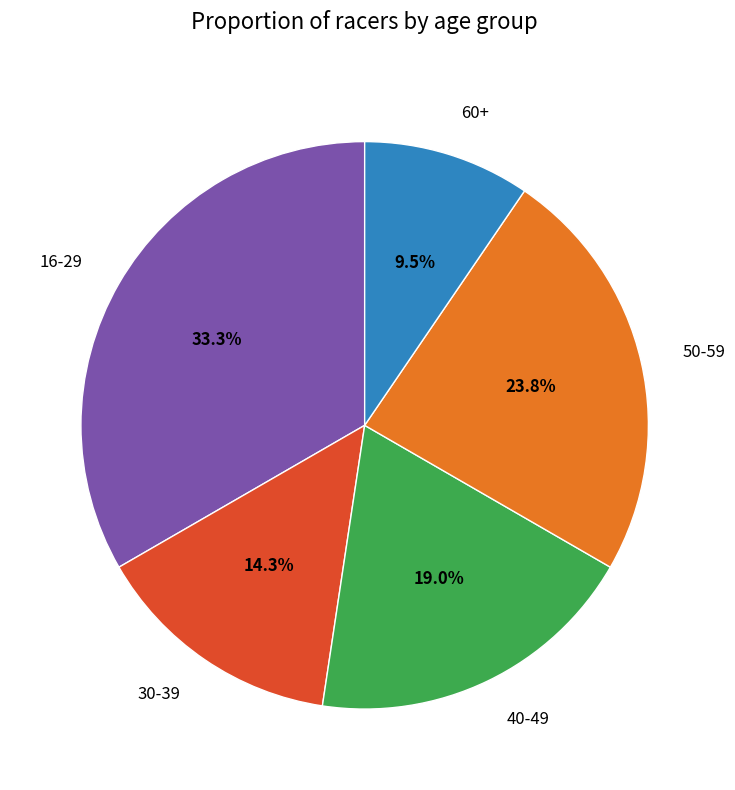

Is there any slice that represents more than half of the pie?

No